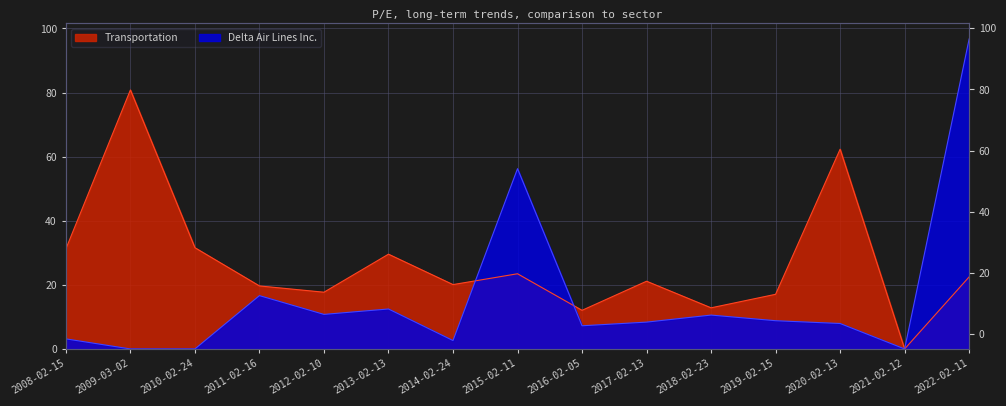

What are all the series names shown in the legend?

Transportation, Delta Air Lines Inc.